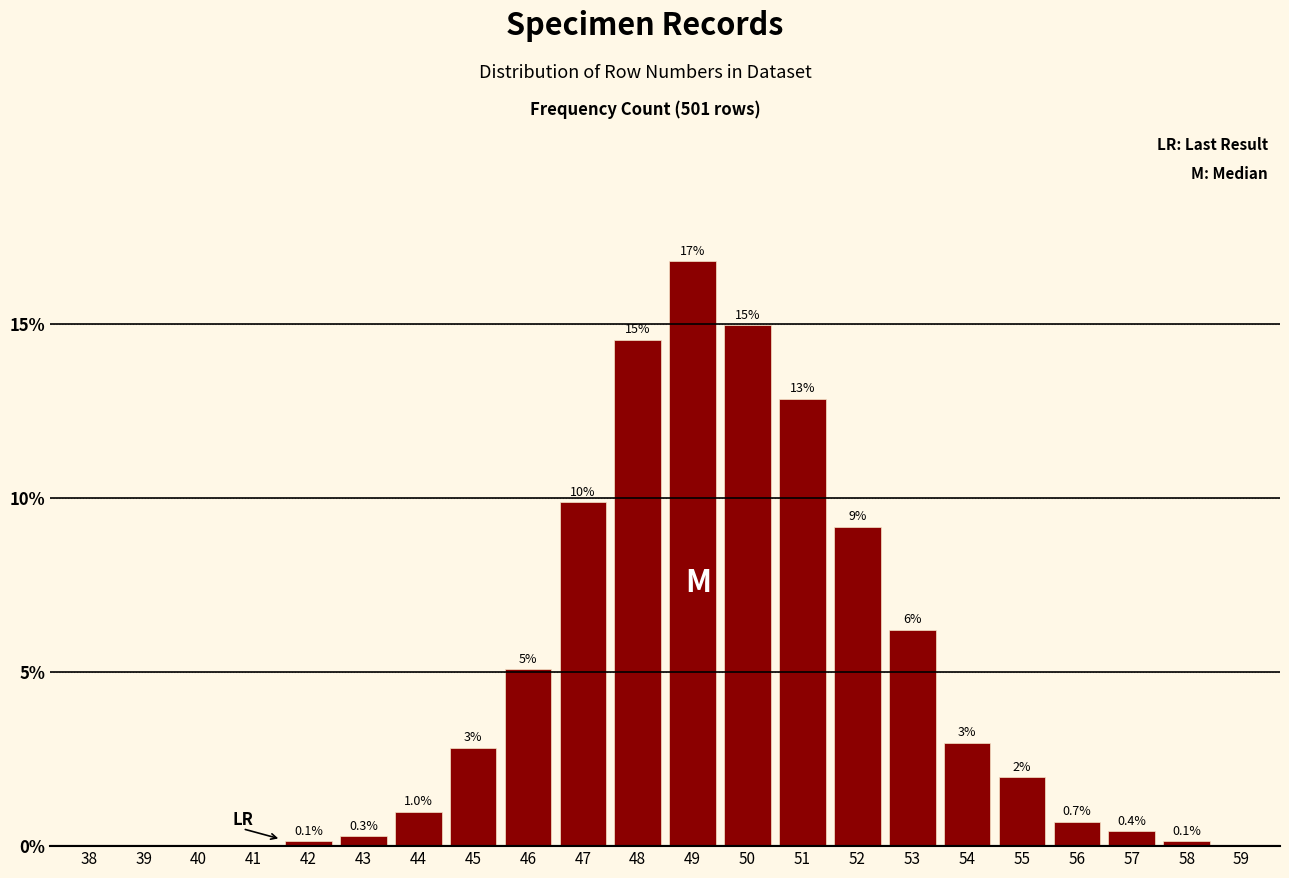

What is the sum of all values?

100.0